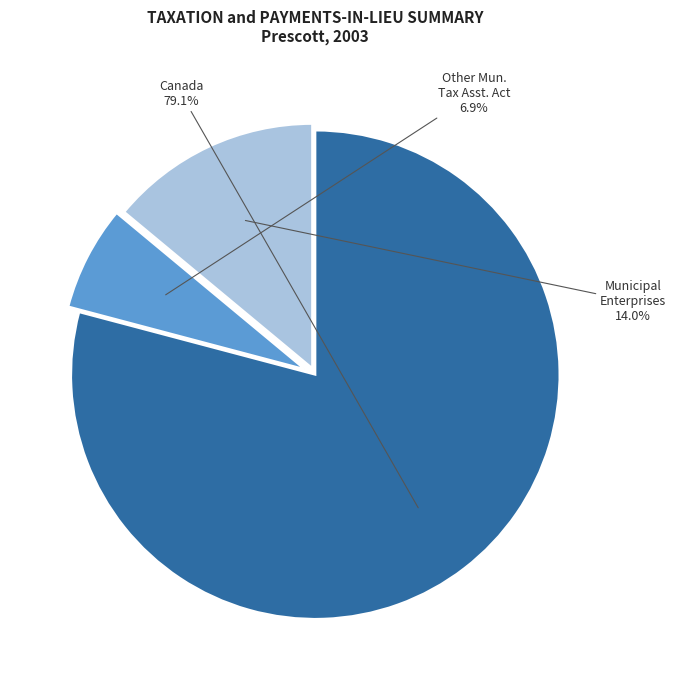

Which has a higher value, Municipal Enterprises or Canada?

Canada